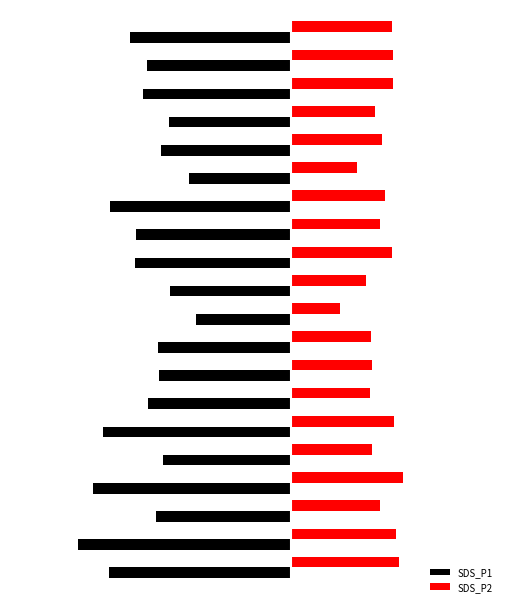

What are all the series names shown in the legend?

SDS_P1, SDS_P2